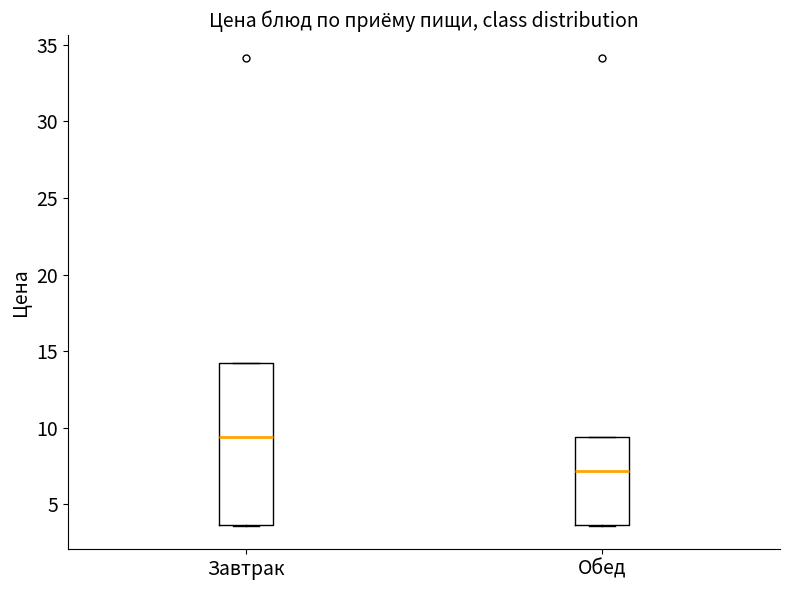

Which box has the highest median line?

Завтрак